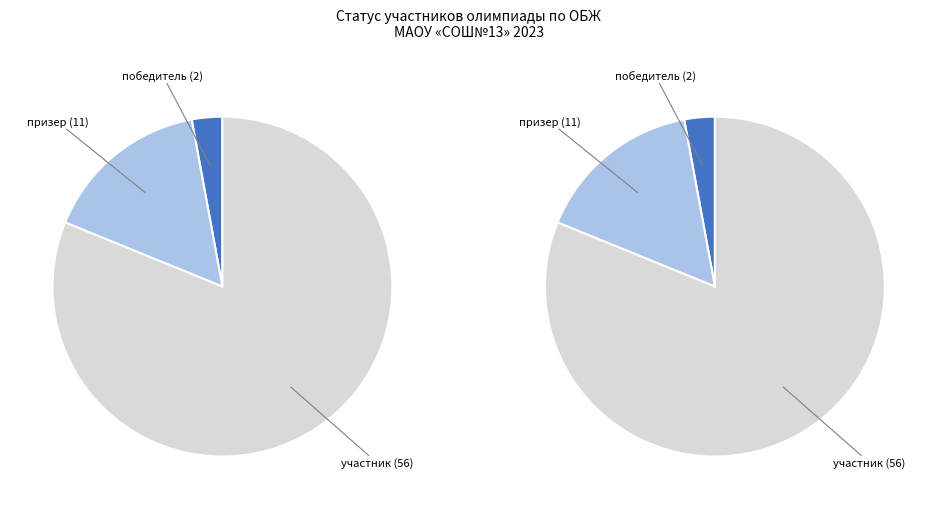

What portion of the pie excludes участник?

18.8%